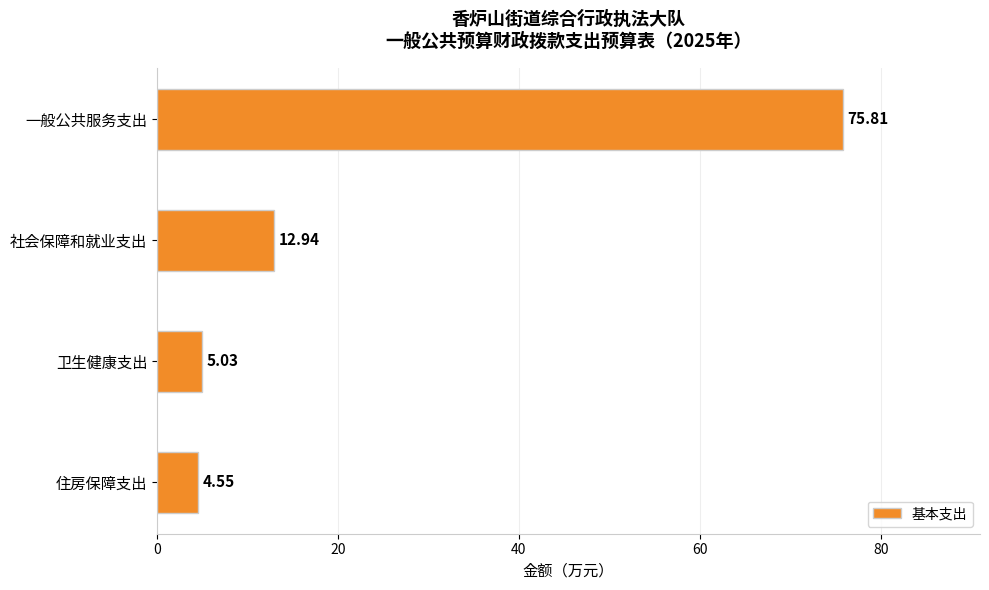

Where is the data nearest to the value 40?

社会保障和就业支出